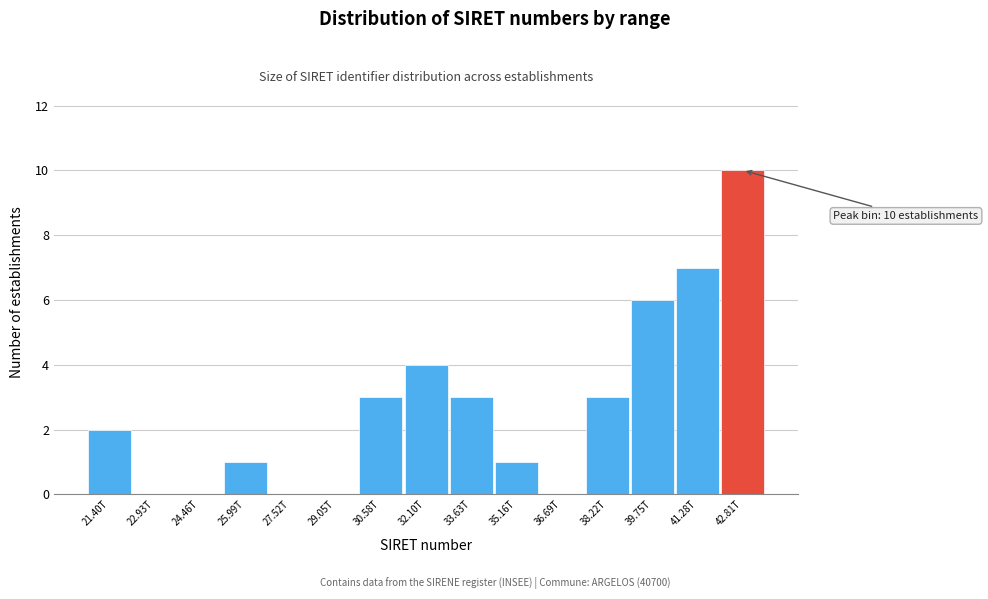

Reading left to right, list all the values displayed in this chart.

21.40T=2	22.93T=0	24.46T=0	25.99T=1	27.52T=0	29.05T=0	30.58T=3	32.10T=4	33.63T=3	35.16T=1	36.69T=0	38.22T=3	39.75T=6	41.28T=7	42.81T=10